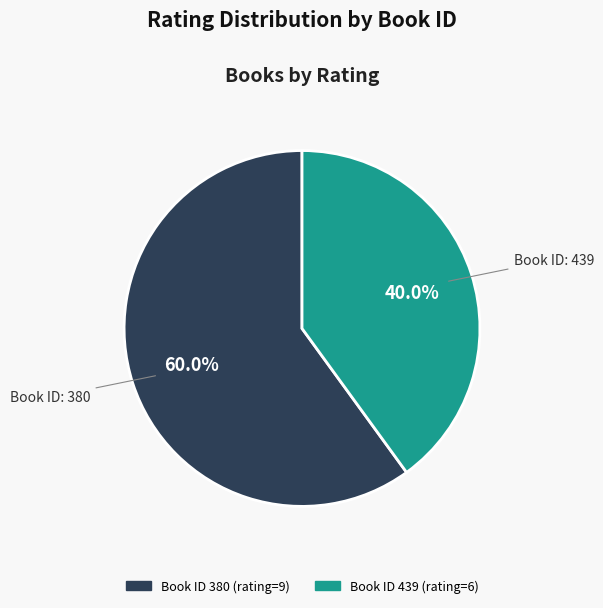

Does any single category account for the majority?

Yes